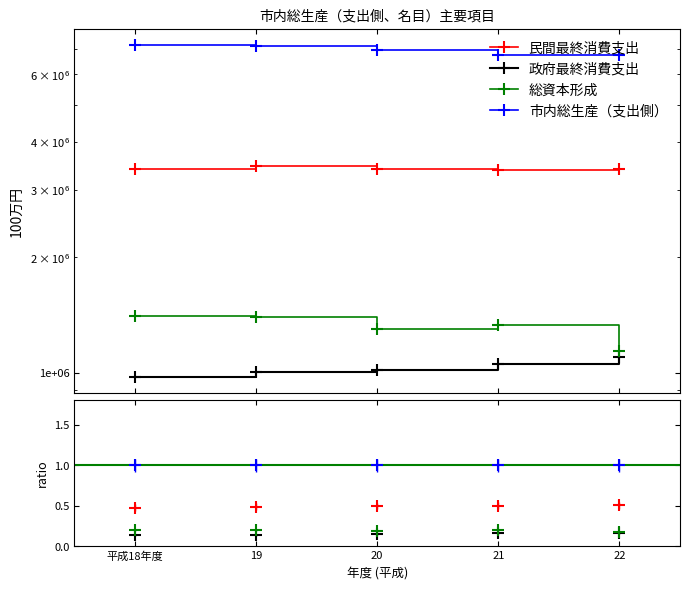

At which category does 総資本形成 reach its first local peak?

21